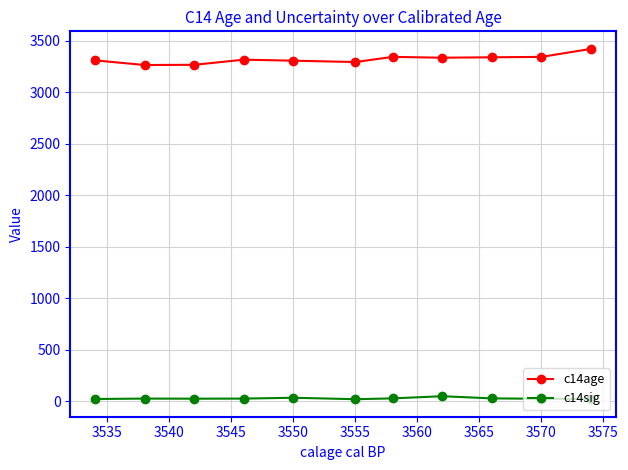

At how many categories does at least one series exceed 2630?

11